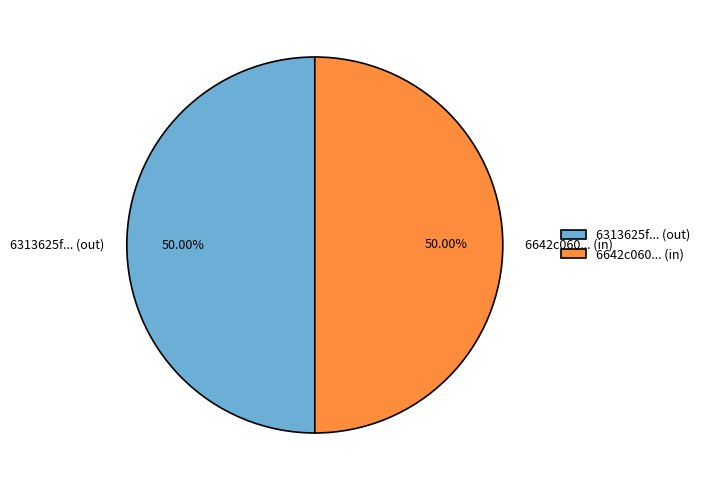

Count the number of slices in the pie.

2